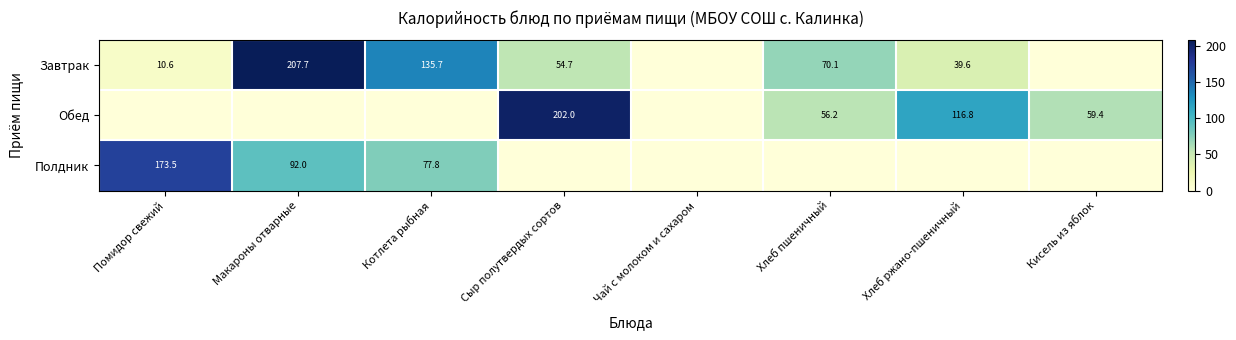

Which has a higher value, Чай с молоком и сахаром or Помидор свежий?

Помидор свежий